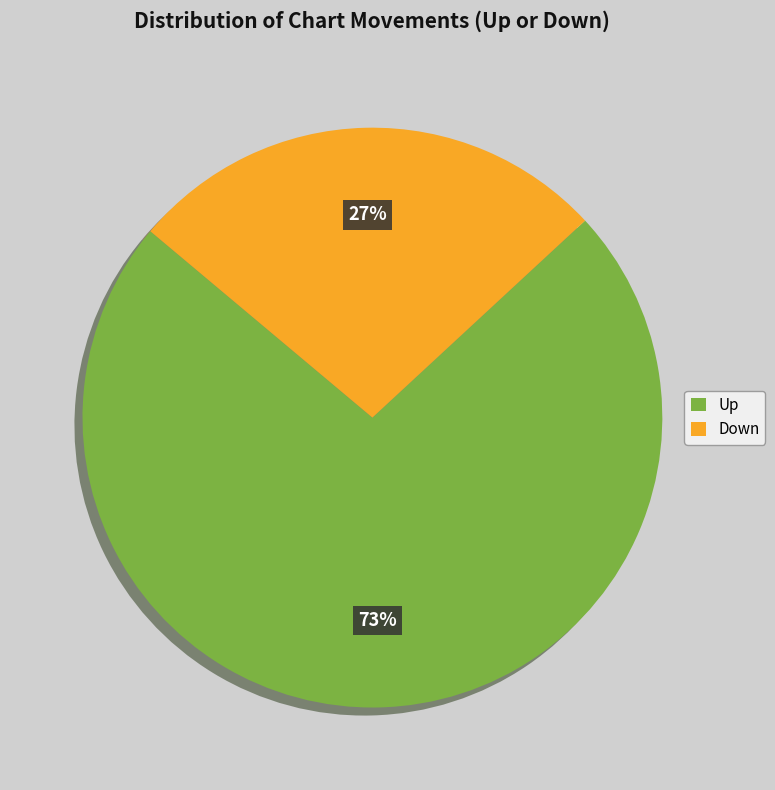

To the nearest percent, what is the average slice percentage?

50%